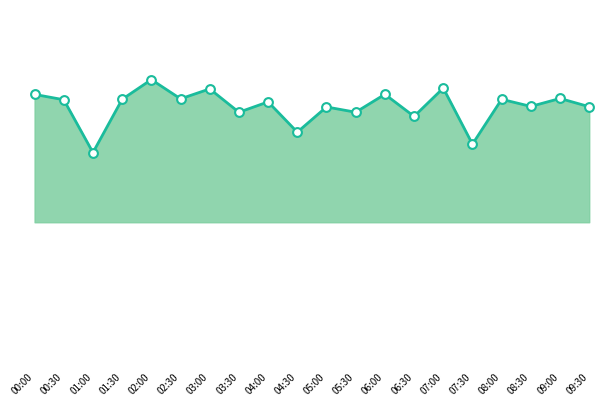

Approximately how many times larger is the value at 05:30 compared to 08:00?

1.0